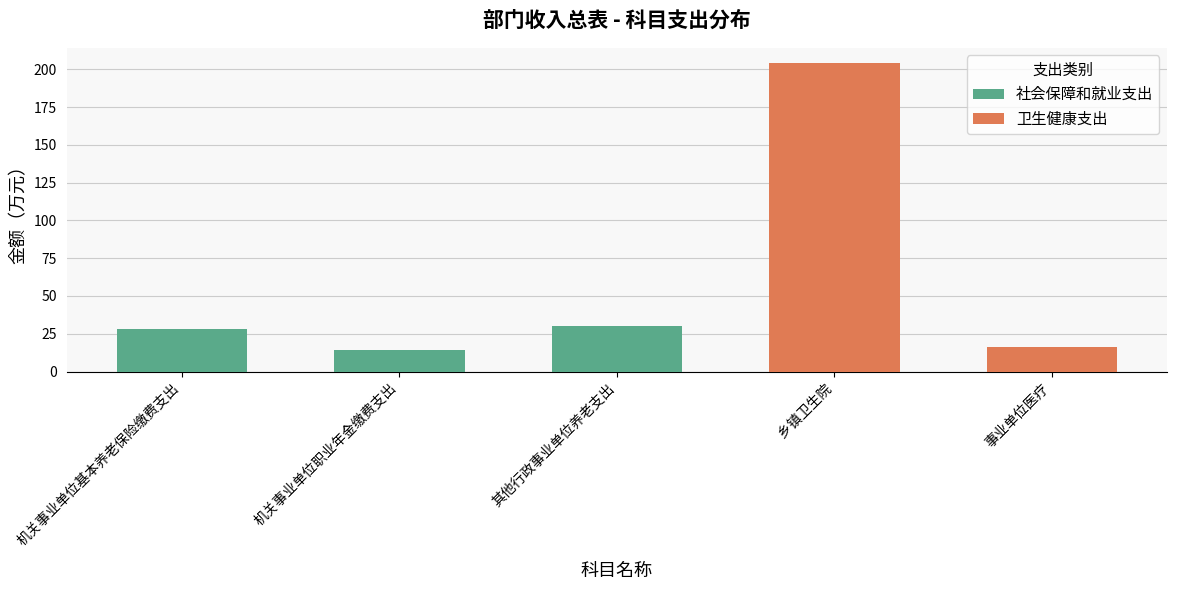

List the labels in order of value, smallest first.

机关事业单位职业年金缴费支出, 事业单位医疗, 机关事业单位基本养老保险缴费支出, 其他行政事业单位养老支出, 乡镇卫生院